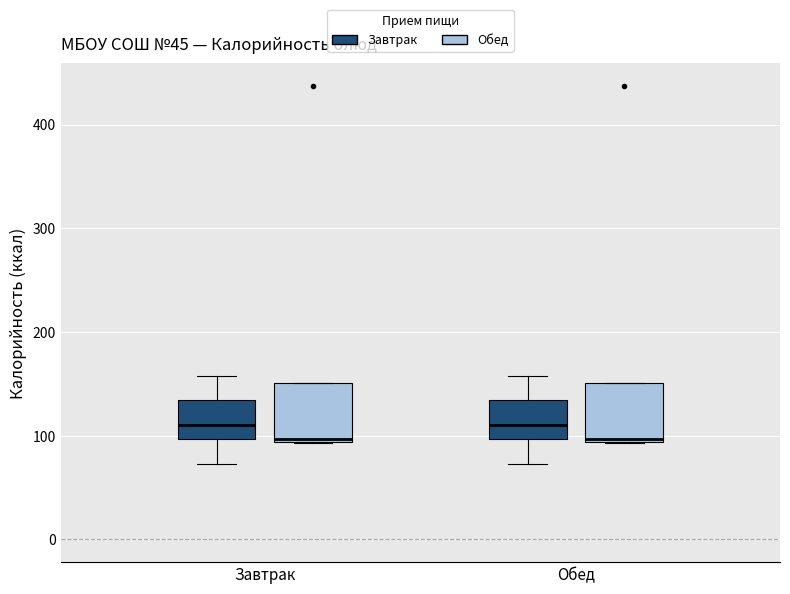

Reading left to right, transcribe this box plot: for each box, give where its median line is, the range the box spans, and where its two whiskers end, as read against the y-axis. The values are not printed on the chart, so give them approximately, as read against the axis.

Завтрак (Завтрак): median 110, box 100 to 130, whiskers 70 to 160
Завтрак (Обед): median 100, box 90 to 150, whiskers 90 to 150
Обед (Завтрак): median 110, box 100 to 130, whiskers 70 to 160
Обед (Обед): median 100, box 90 to 150, whiskers 90 to 150